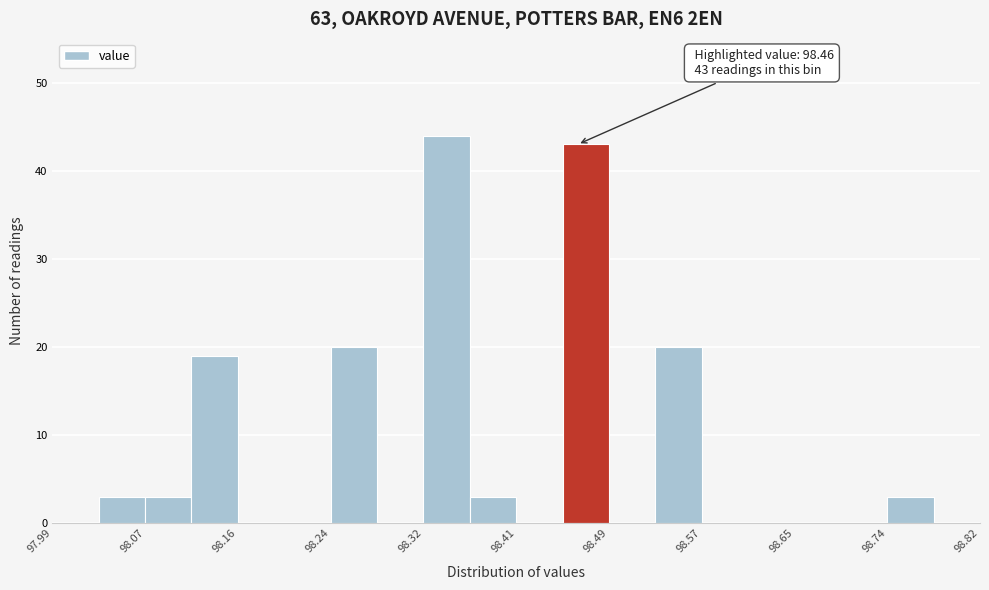

Over which range of the x-axis is the bar tallest?

98.32 to 98.36